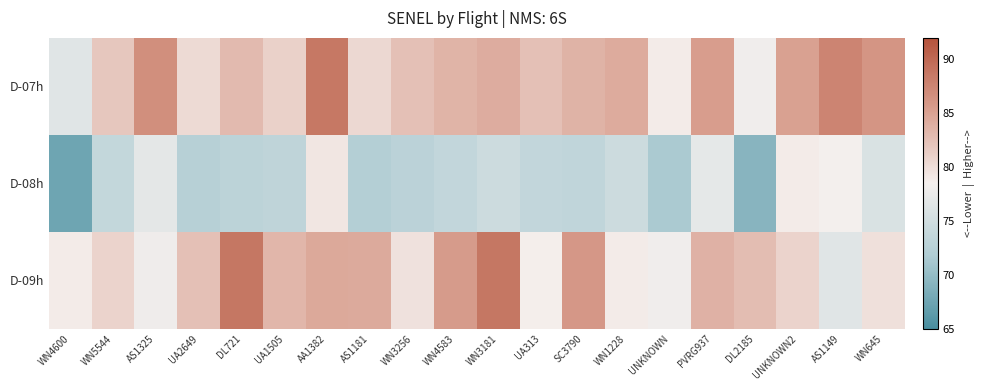

At how many categories does at least one series exceed 85?

10